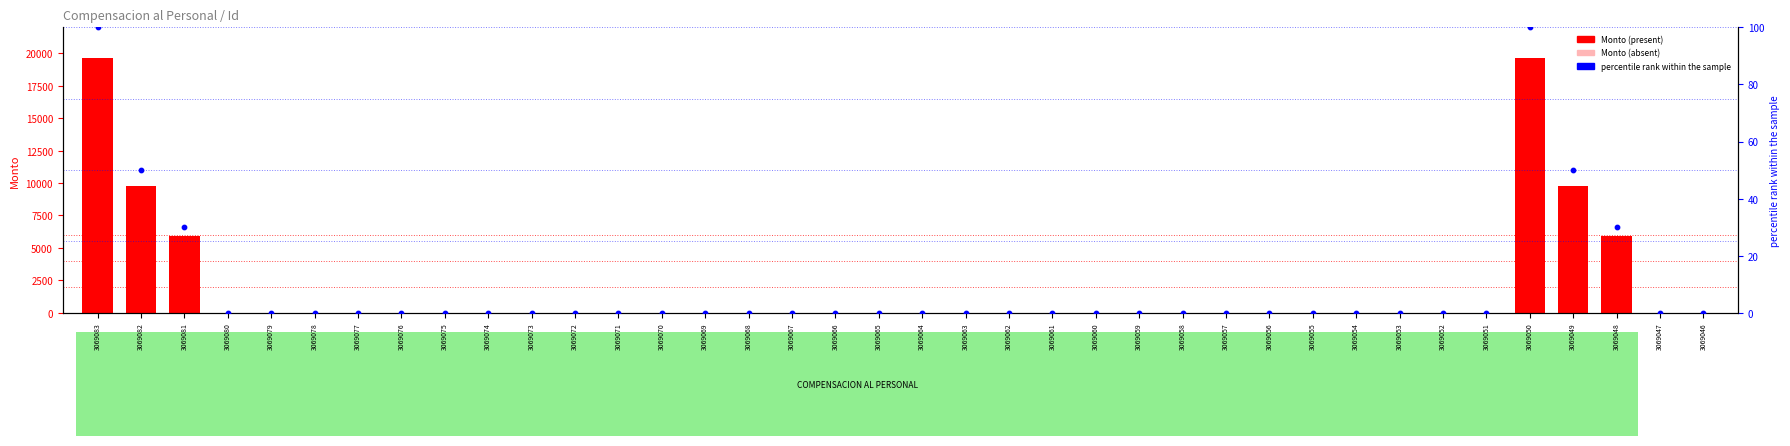

What are all the series names shown in the legend?

Monto, percentile rank within the sample